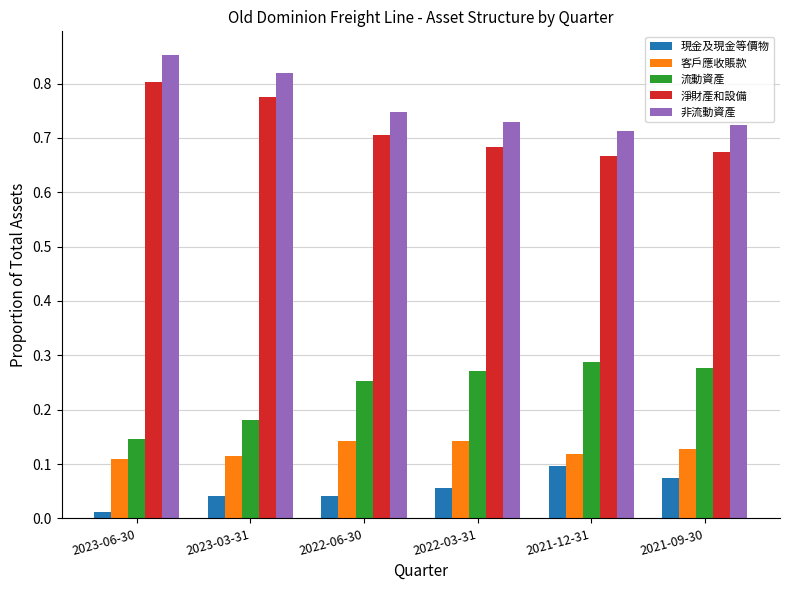

Rank the series at 2023-06-30 from lowest to highest value.

現金及現金等價物, 客戶應收賬款, 流動資產, 淨財產和設備, 非流動資產